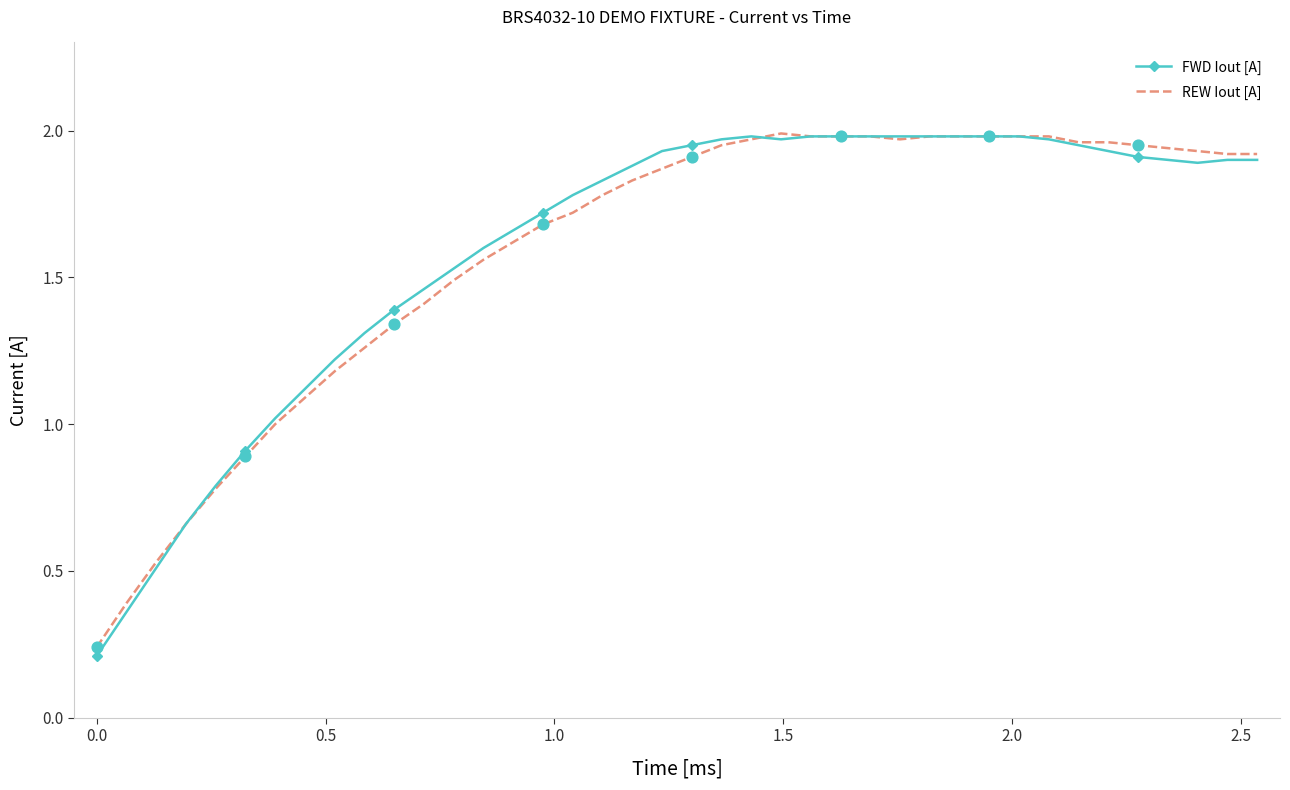

Which series has the widest spread of values?

FWD Iout [A]